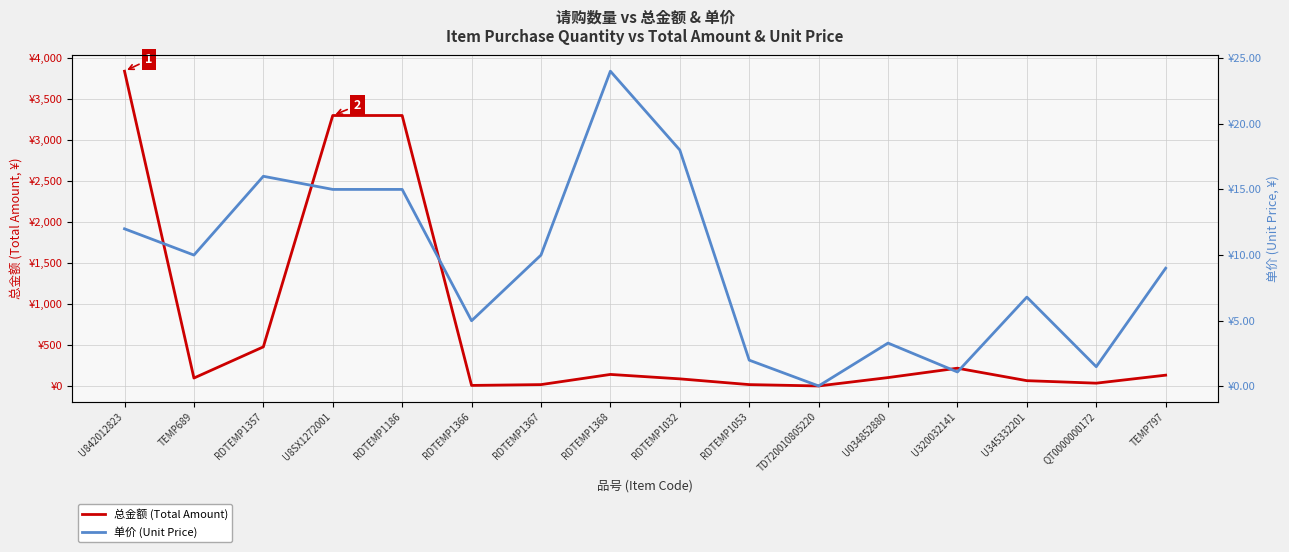

What is the sum of the 单价 (Unit Price) values at RDTEMP1186 and TEMP689?

25.0